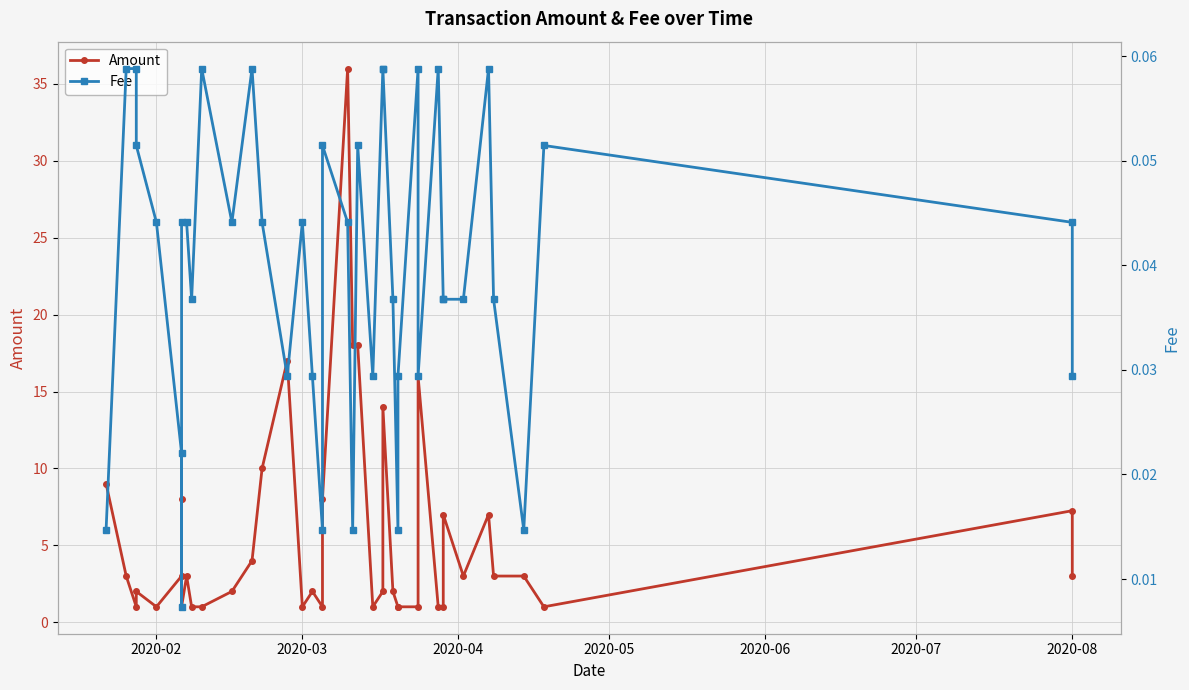

What are all the series names shown in the legend?

Amount, Fee